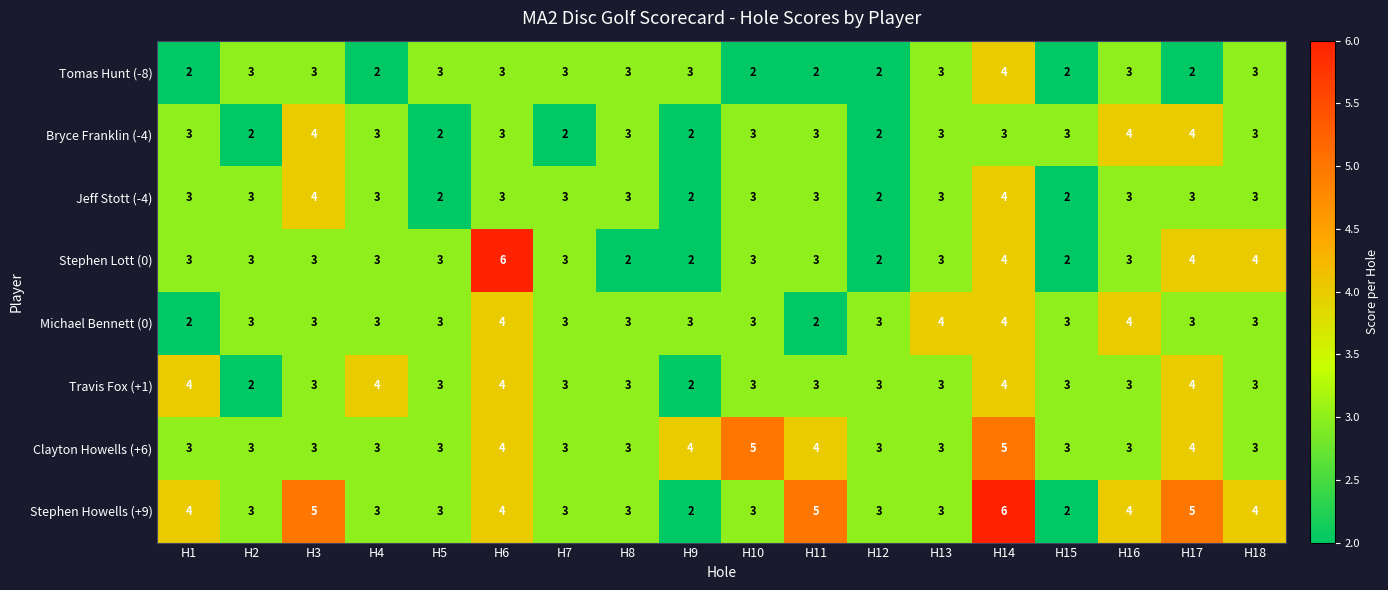

The value of Jeff Stott (-4) at H11 is 5. True or false?

False